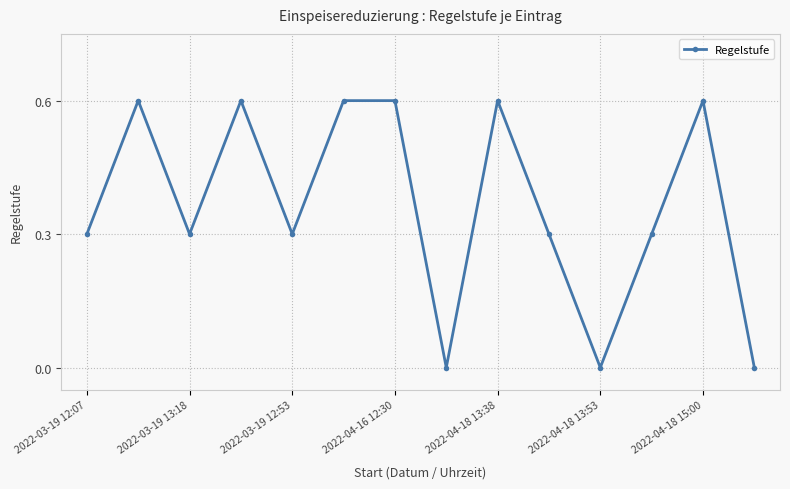

What is the sum of all values?

5.1